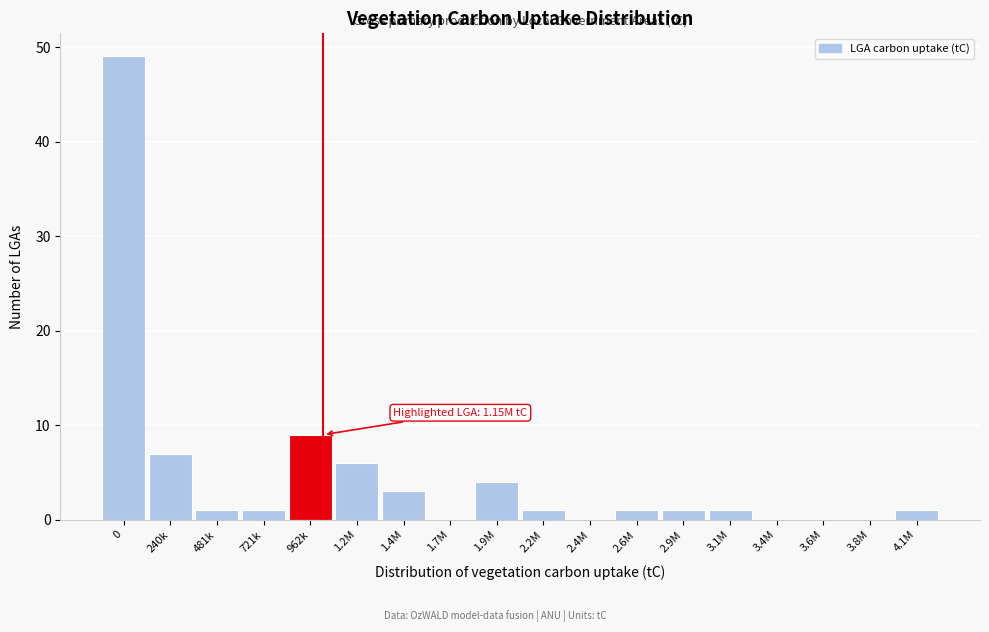

Reading left to right, what are all the values shown in this chart?

0=49	240k=7	481k=1	721k=1	962k=9	1.2M=6	1.4M=3	1.7M=0	1.9M=4	2.2M=1	2.4M=0	2.6M=1	2.9M=1	3.1M=1	3.4M=0	3.6M=0	3.8M=0	4.1M=1